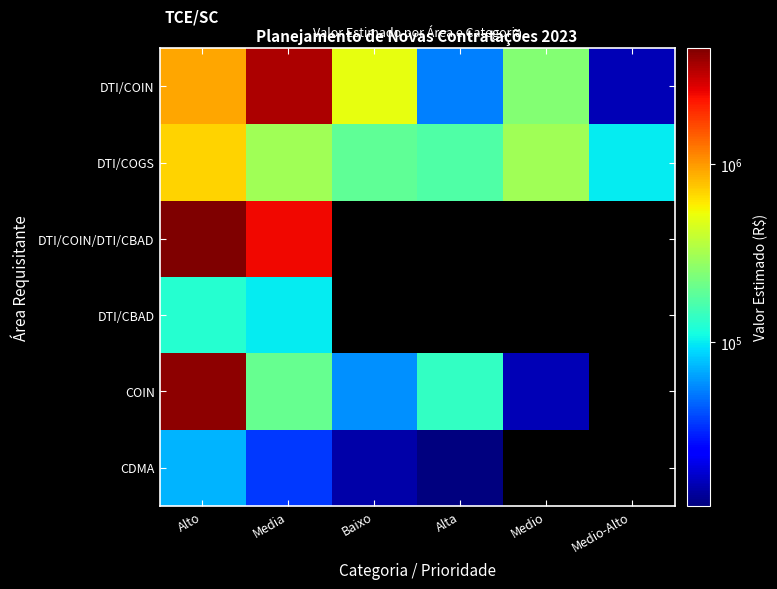

What is the difference between the maximum and second lowest values in the DTI/COIN series?

3446000.0